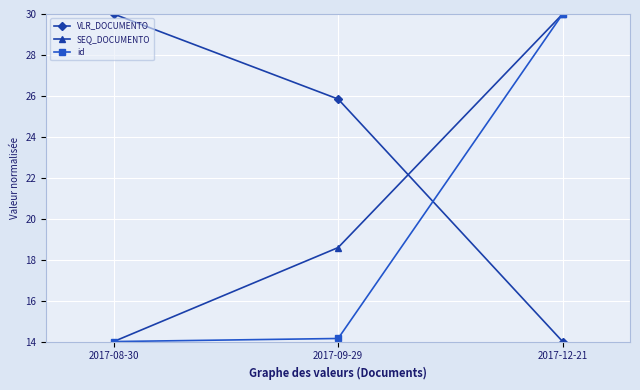

Rank the series by their average value, from highest to lowest.

VLR_DOCUMENTO, SEQ_DOCUMENTO, id